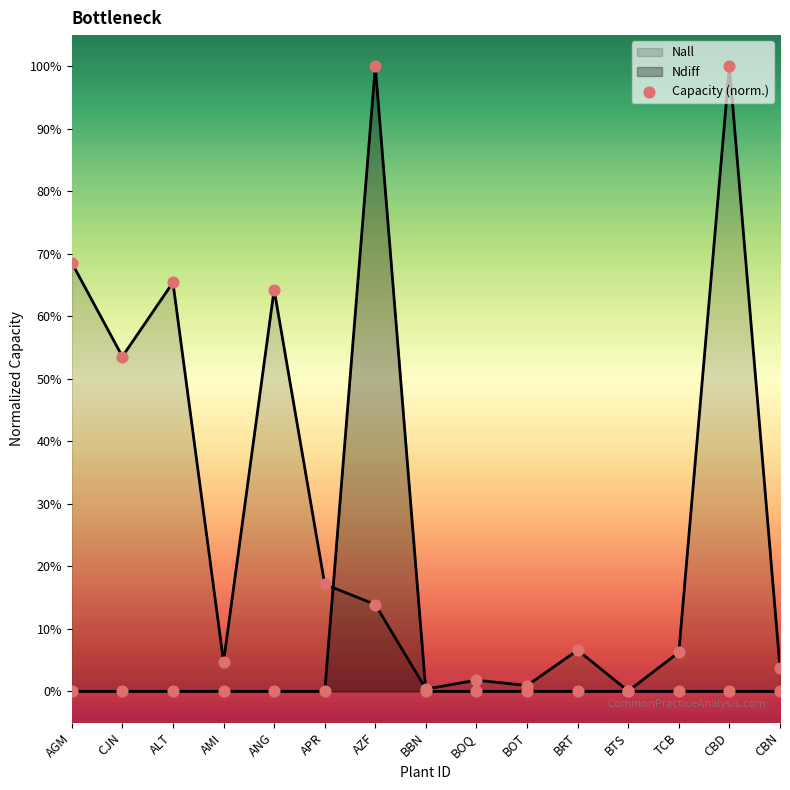

Which has a higher value, BBN or BRT?

BRT